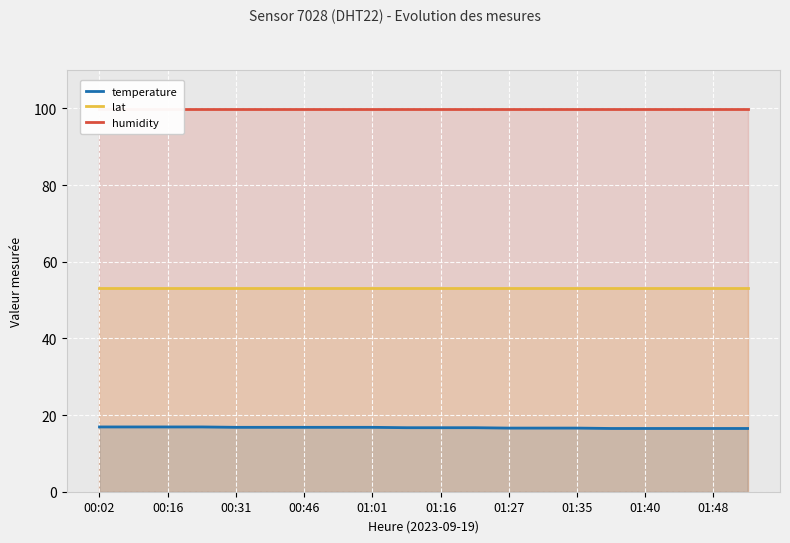

True or false: temperature has a value of 27.9 at 00:16.

False